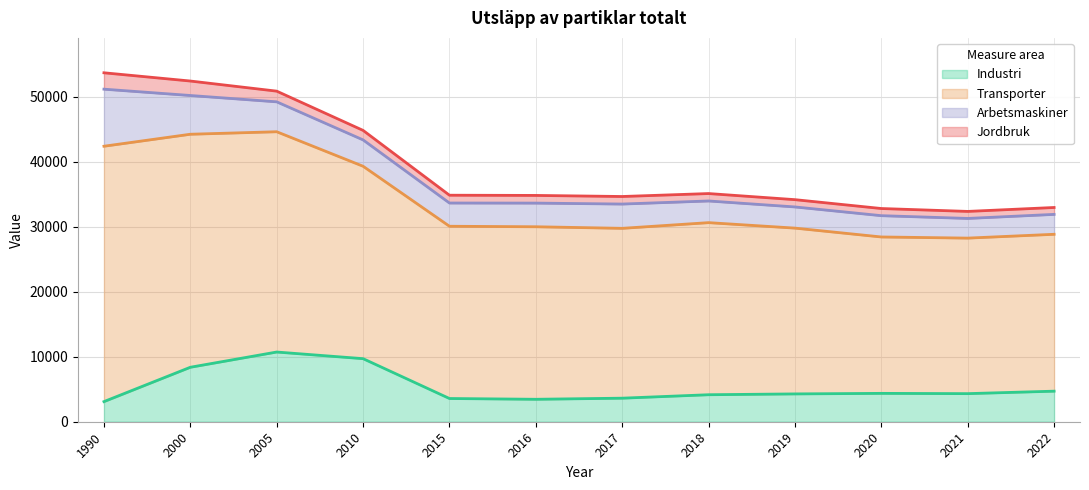

Reading left to right, list all the values displayed in this chart.

Industri: 3094.7	8376.9	10720.3	9699.5	3571.9	3452.8	3622.5	4153.3	4279.2	4363.5	4320.5	4700.7
Transporter: 39278.3	35839.2	33881.4	29594.5	26492.9	26534.8	26122.0	26467.6	25499.6	24054.0	23921.6	24128.4
Arbetsmaskiner: 8774.9	5960.6	4600.1	4052.3	3574.4	3638.9	3735.9	3333.1	3256.4	3274.9	3025.4	3061.5
Jordbruk: 2521.0	2223.8	1643.3	1462.4	1200.0	1180.0	1160.0	1140.0	1120.0	1100.0	1080.0	1060.0